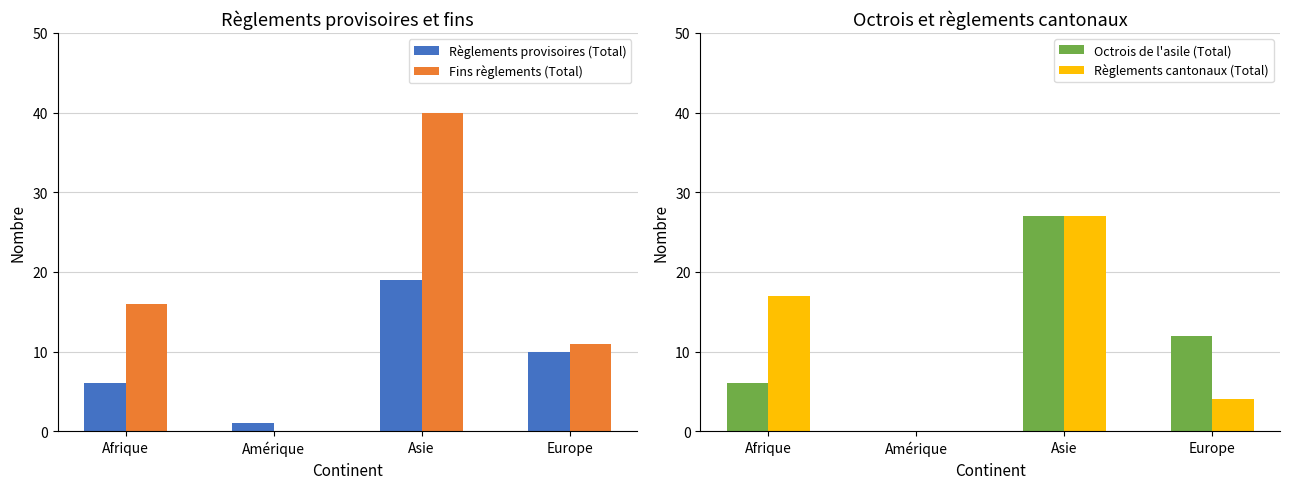

What is the value of the Règlements provisoires (Total) bar at the 1st from the left?

6